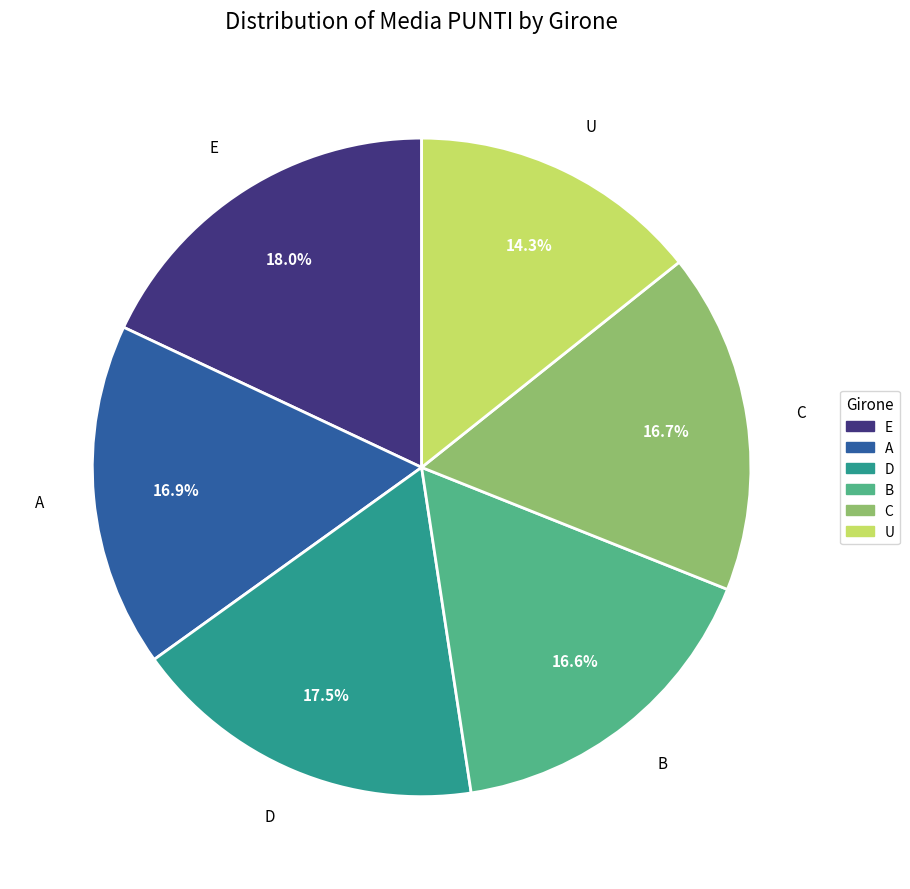

What is the smallest slice in the pie chart?

U